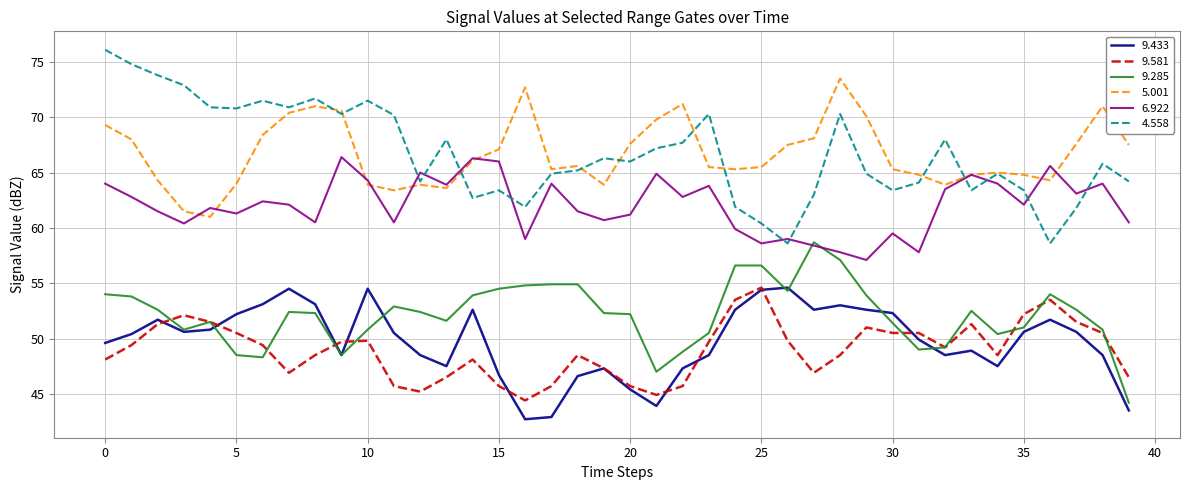

True or false: 9.433 and 5.001 intersect in this chart.

False